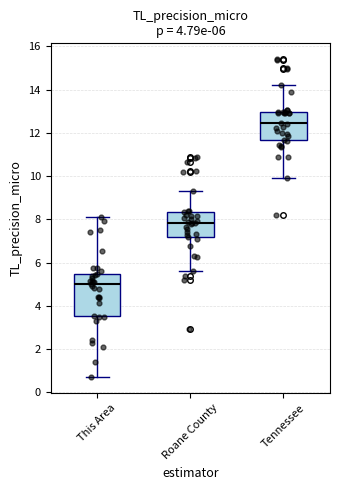

Which box has the highest median line?

Tennessee